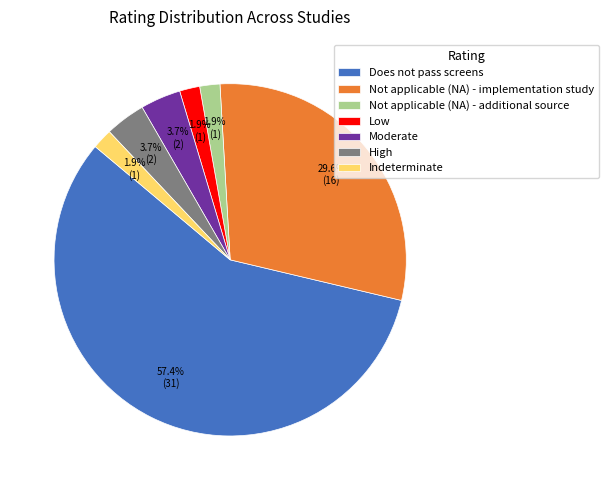

Which category has the biggest portion of the pie?

Does not pass screens